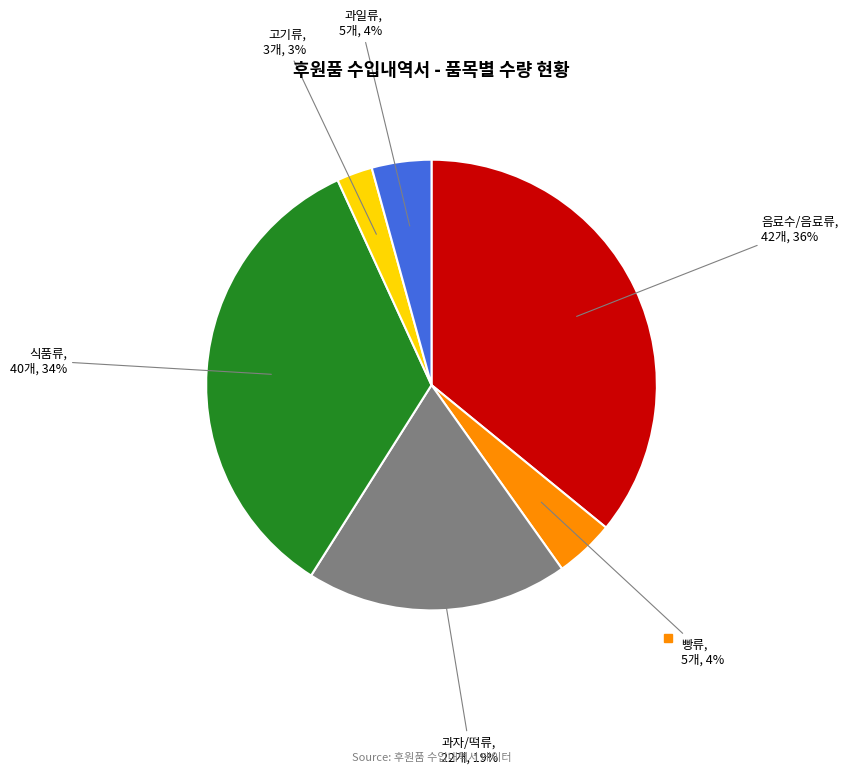

To the nearest percent, what is the difference between the largest and smallest slice percentages?

33%